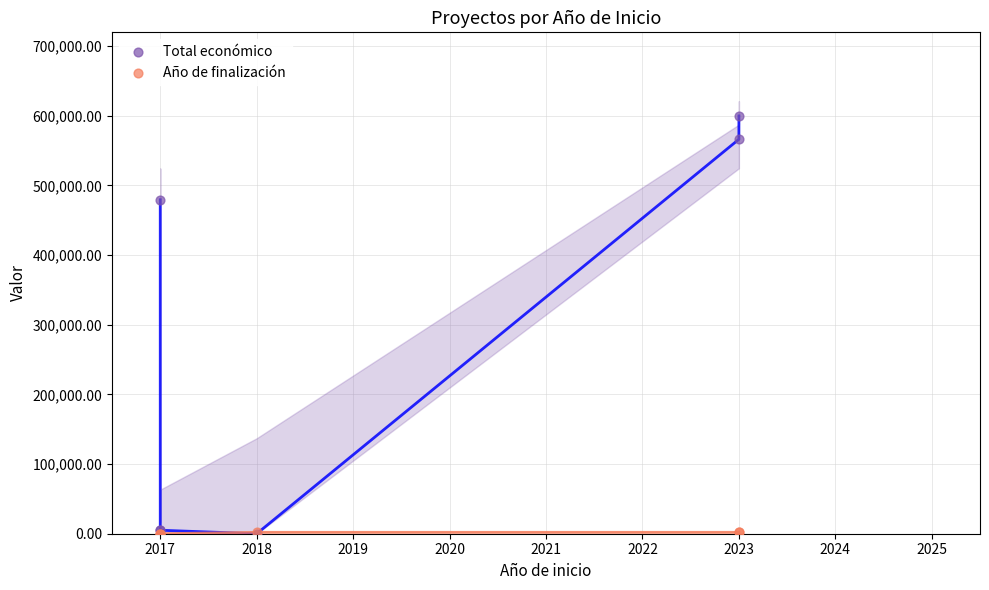

Which series has the largest total across all categories?

Total económico (line)